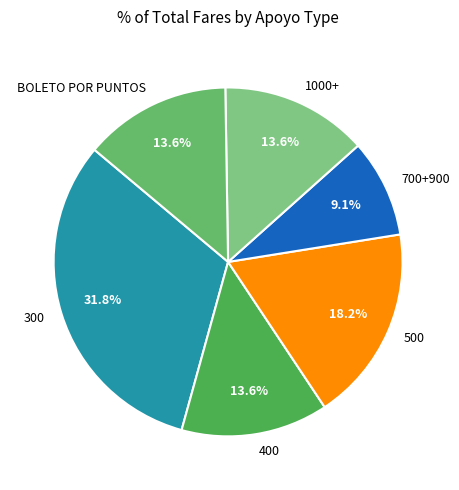

To the nearest percent, what is the difference between the BOLETO POR PUNTOS and 500 slice percentages?

5%